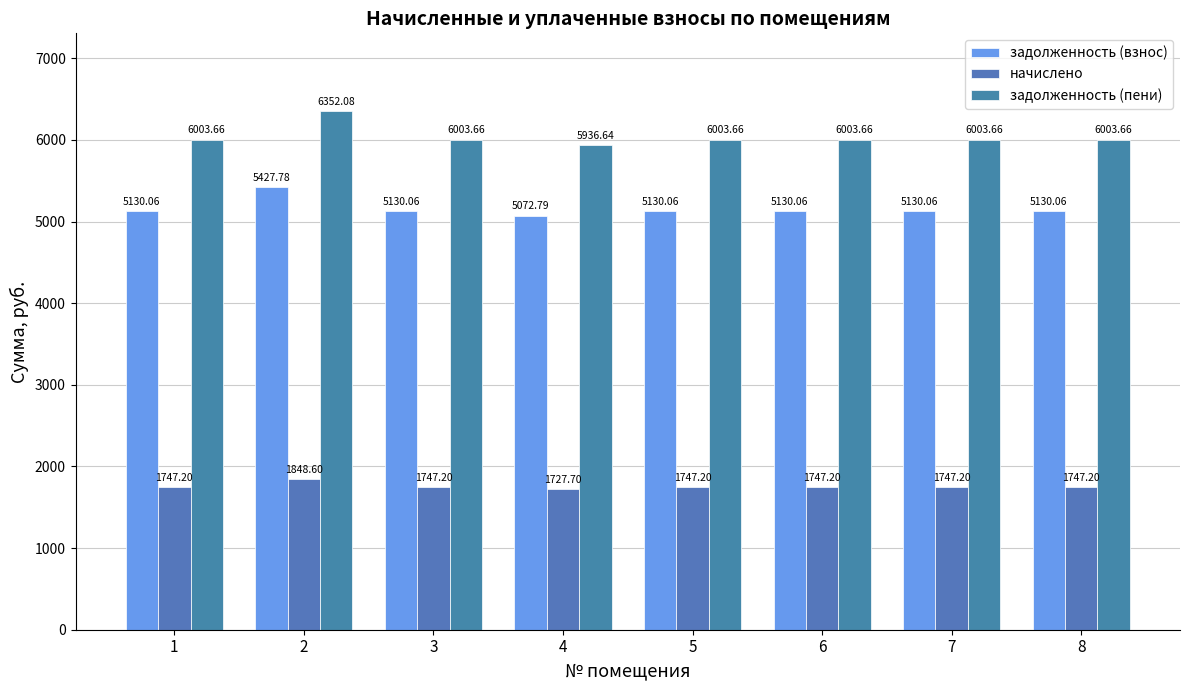

Rank the series by their maximum value, from lowest to highest.

начислено, задолженность (взнос), задолженность (пени)